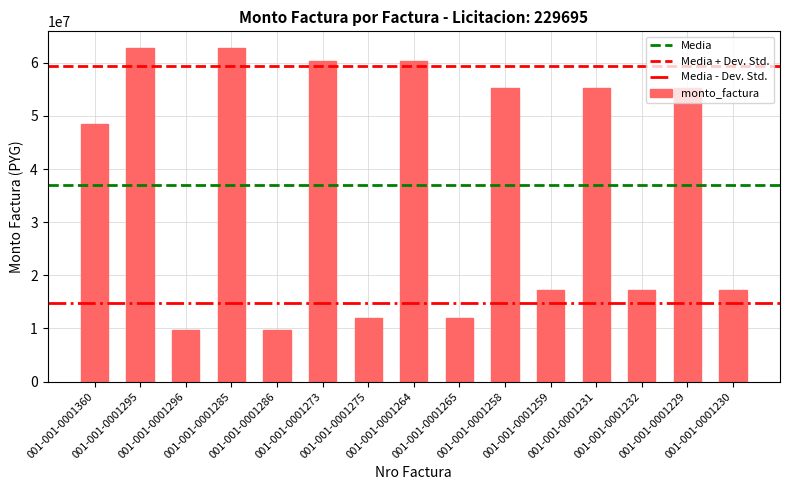

What is the label of the 9th bar from the left?

001-001-0001265